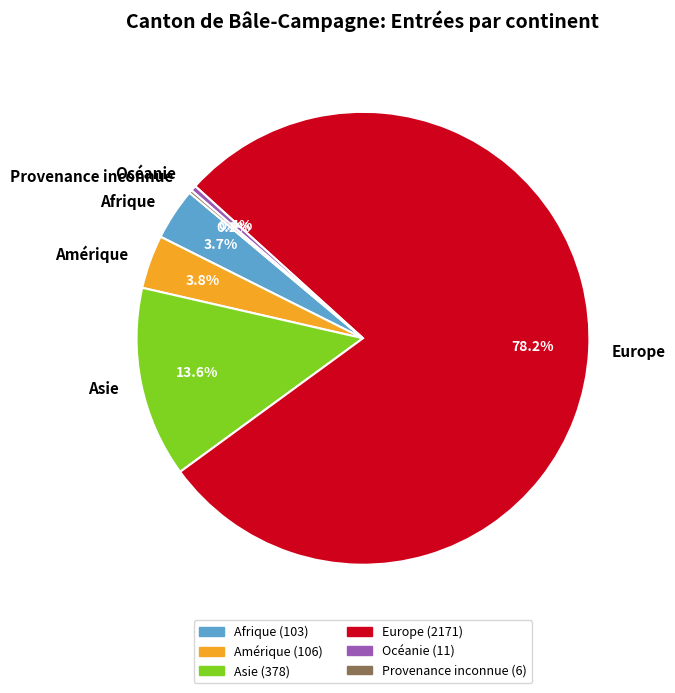

What is the largest slice in the pie chart?

Europe